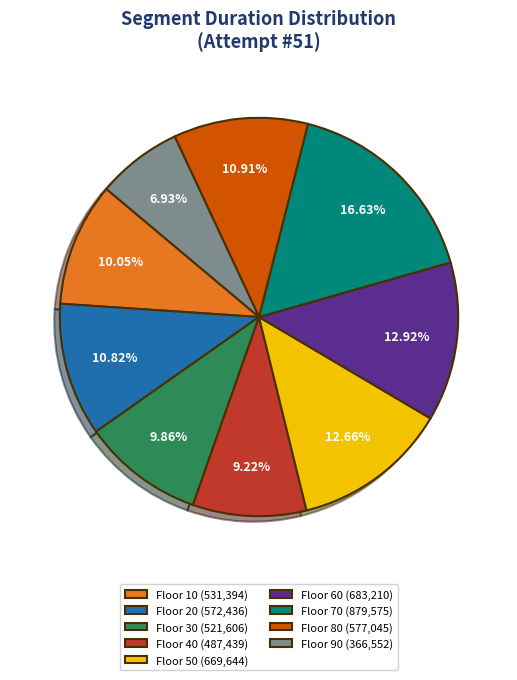

Combined, do Floor 50 (669,644) and Floor 20 (572,436) account for over 50%?

No